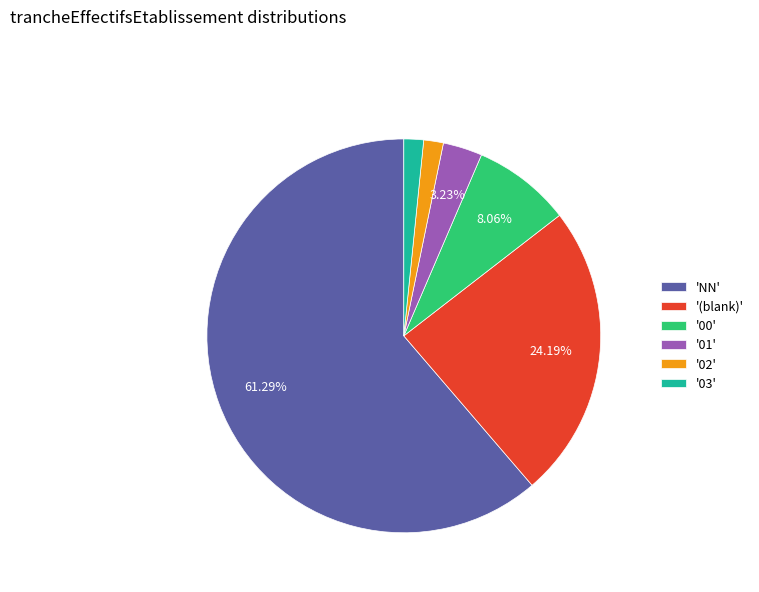

Is the sum of '03' and '(blank)' greater than half?

No